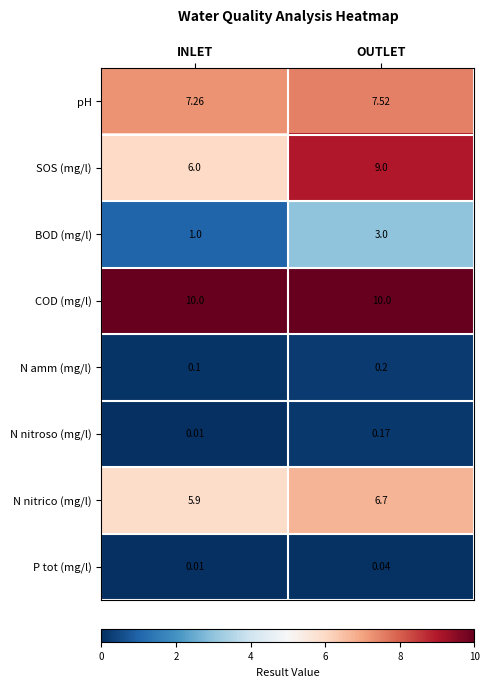

Which series has the largest total across all categories?

COD (mg/l)